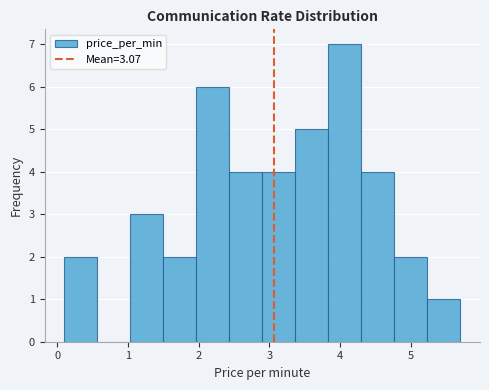

Reading left to right, list every bar in this chart as the range it spans on the x-axis followed by its height. Neither the bar edges nor the heights are printed on the chart, so give them approximately, as read against the axes.

0.1 to 0.6: 2
0.6 to 1.0: 0
1.0 to 1.5: 3
1.5 to 2.0: 2
2.0 to 2.4: 6
2.4 to 2.9: 4
2.9 to 3.4: 4
3.4 to 3.8: 5
3.8 to 4.3: 7
4.3 to 4.8: 4
4.8 to 5.2: 2
5.2 to 5.7: 1